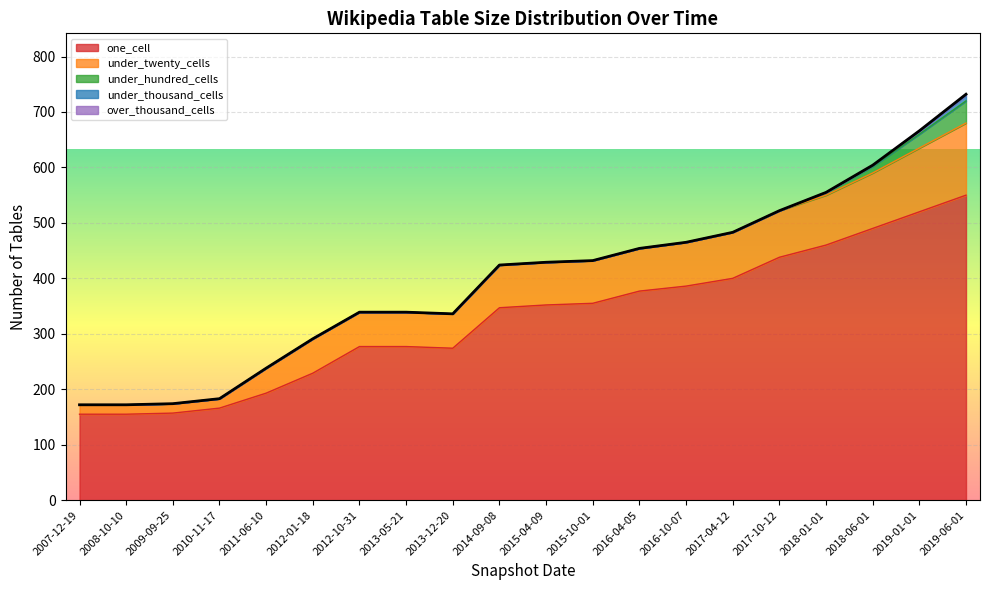

What are all the series names shown in the legend?

one_cell, under_twenty_cells, under_hundred_cells, under_thousand_cells, over_thousand_cells